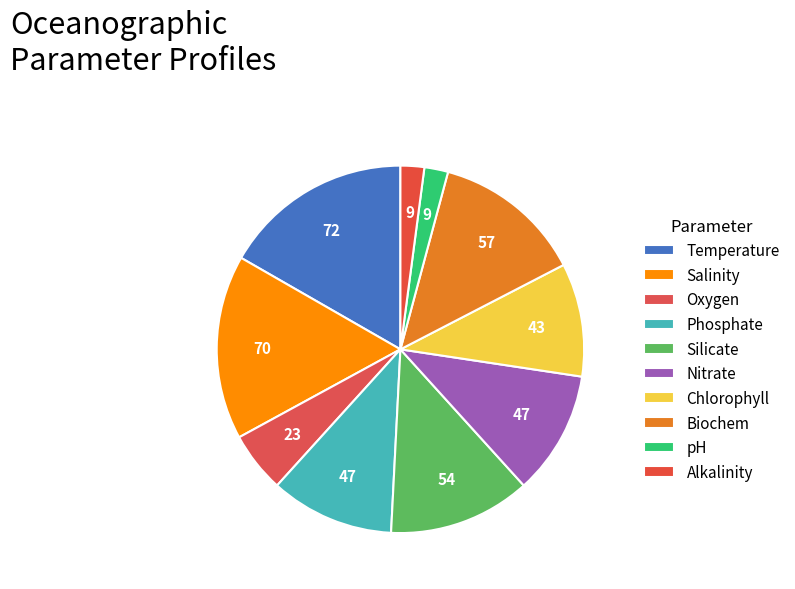

How many segments does this pie chart have?

10